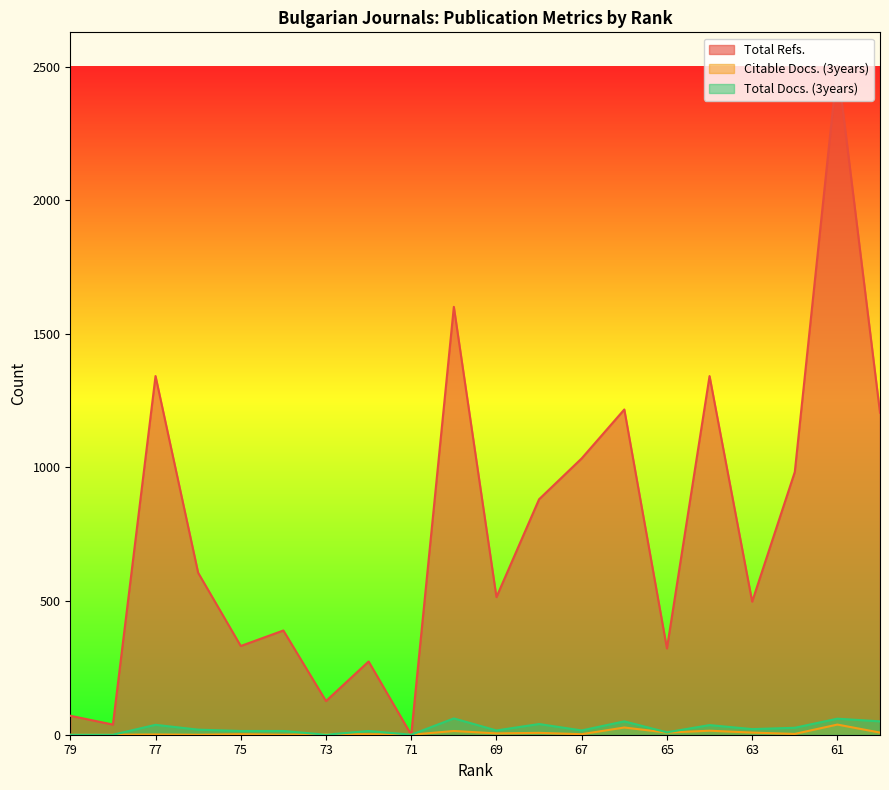

Rank the series by their maximum value, from lowest to highest.

Citable Docs. (3years), Total Docs. (3years), Total Refs.